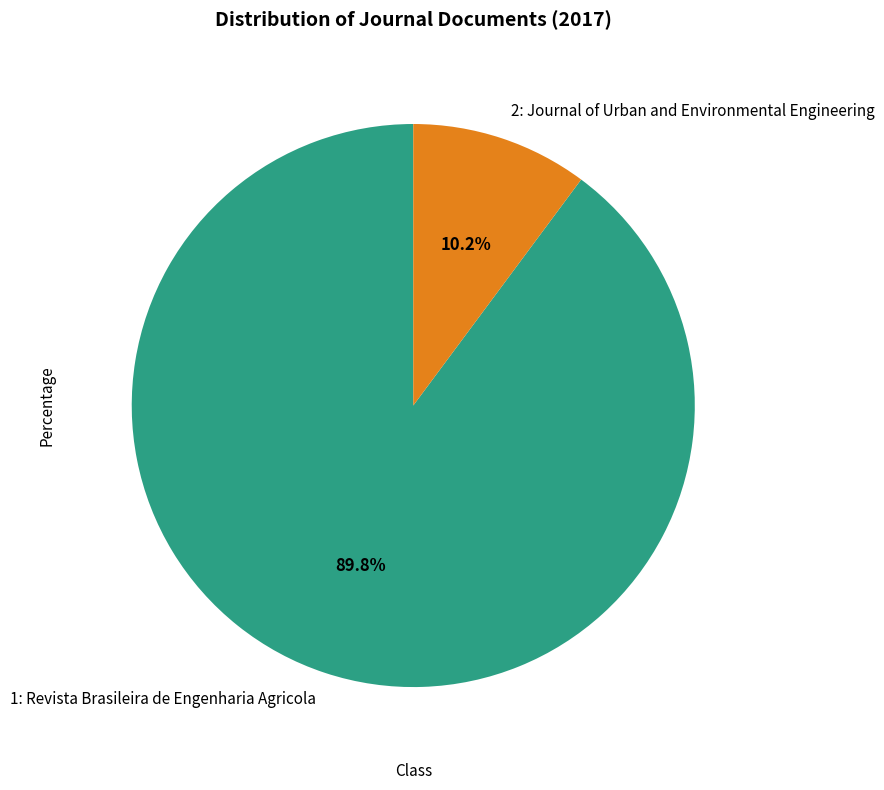

True or false: 1: Revista Brasileira de Engenharia Agricola accounts for 90% of the total.

True